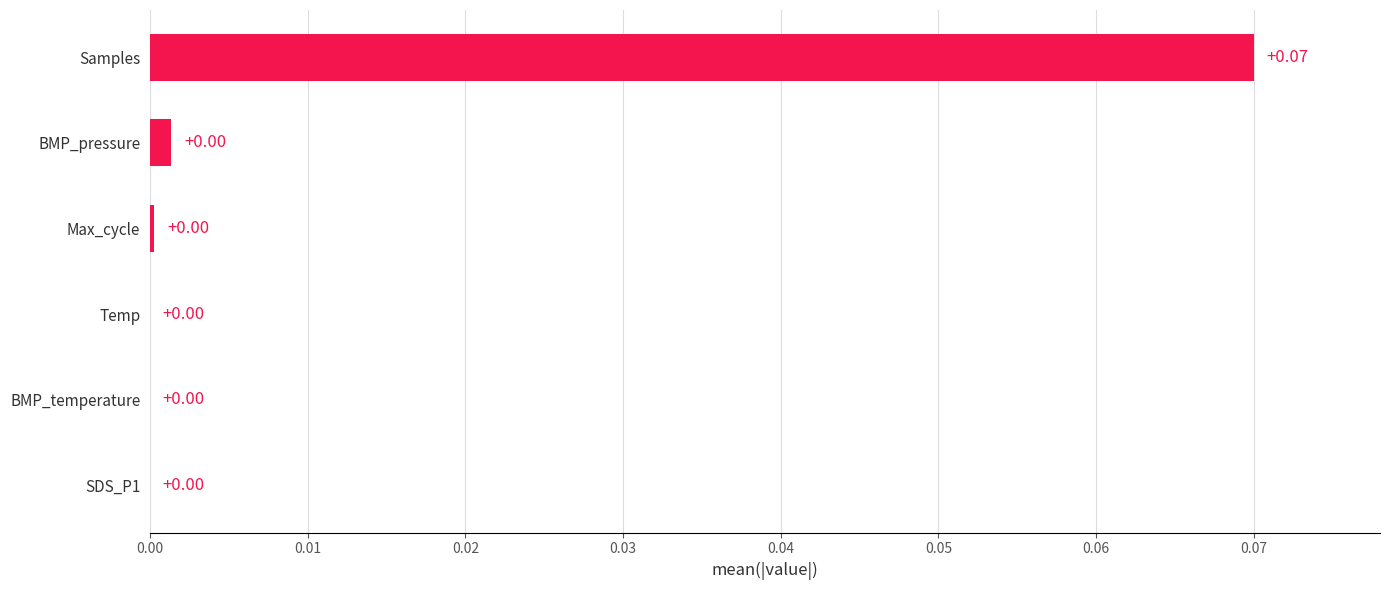

What is the change in value from BMP_temperature to Samples?

+0.1